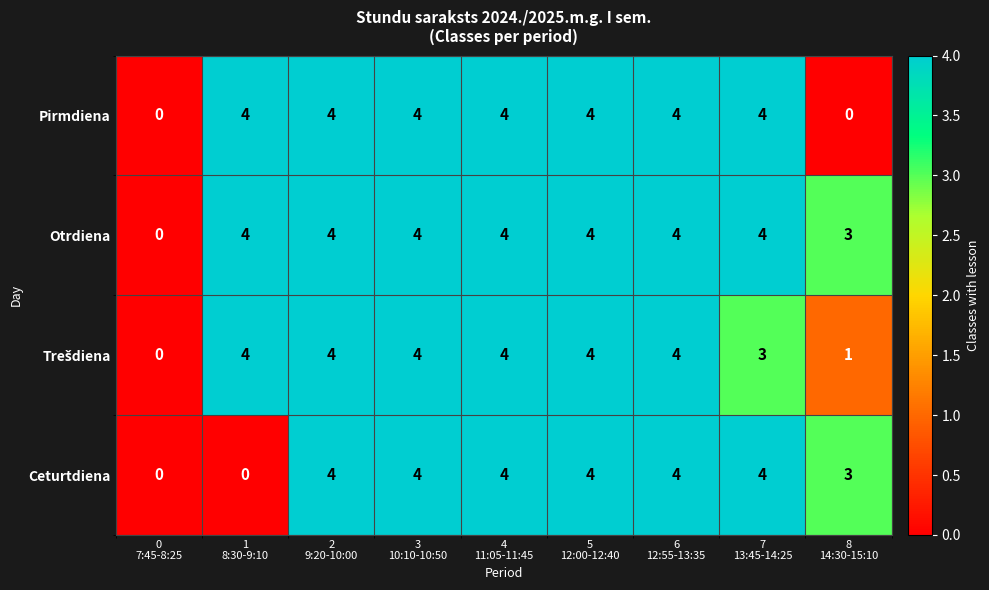

What is the difference between the second highest and minimum values in the Otrdiena series?

4